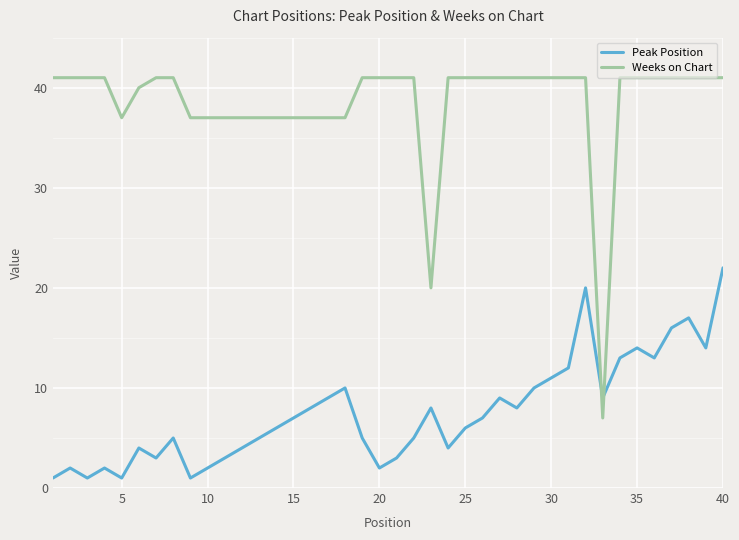

Rank the series by their maximum value, from highest to lowest.

Weeks on Chart, Peak Position